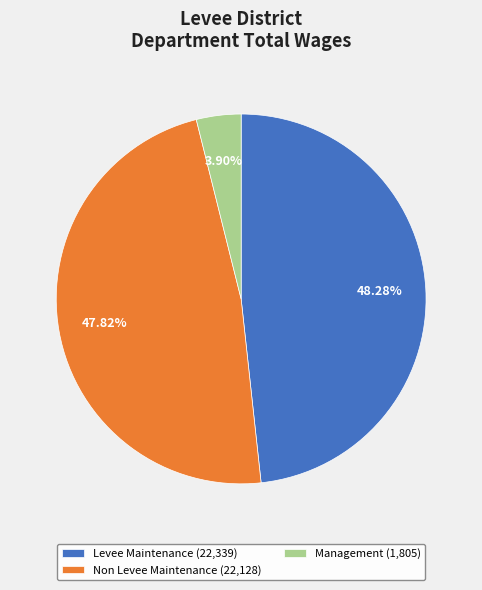

Do Levee Maintenance and Management together represent more than half of the pie?

Yes